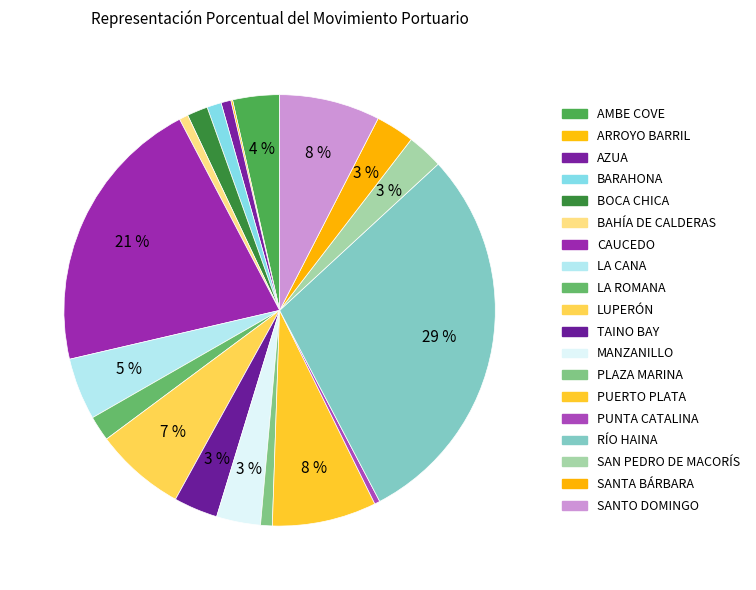

What is the smallest slice in the pie chart?

ARROYO BARRIL